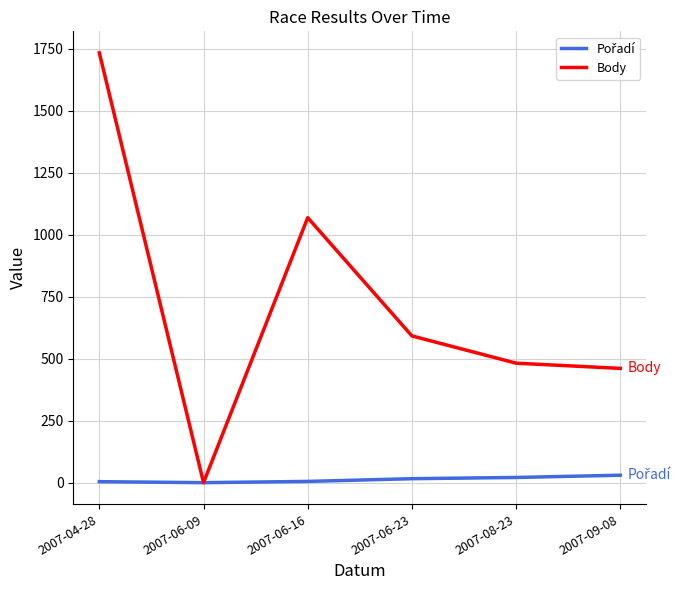

What is the maximum value shown in the chart?

1734